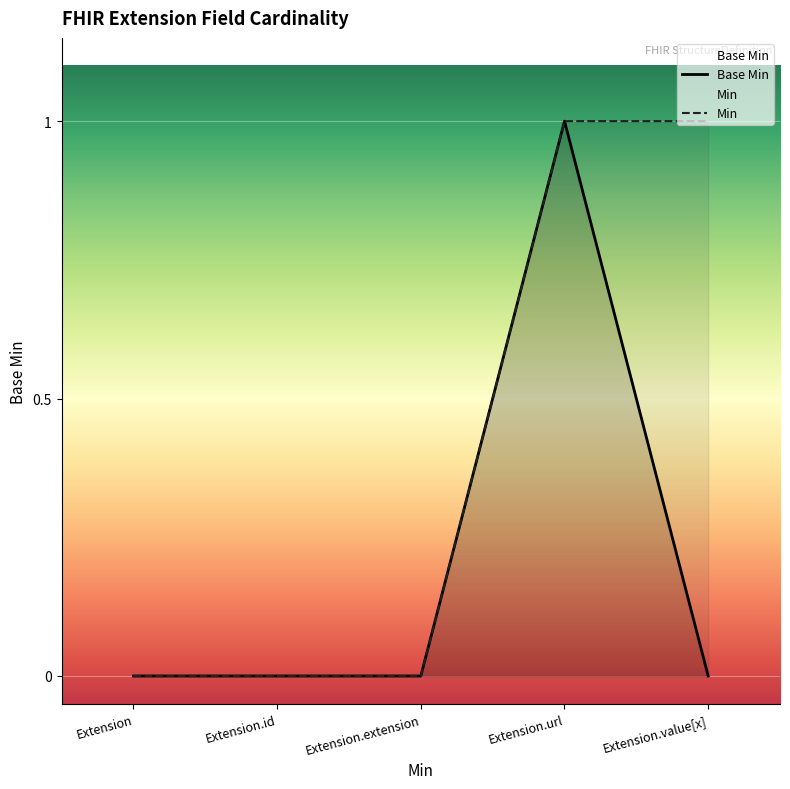

Between Extension.value[x] and Extension, which is larger?

Extension.value[x]